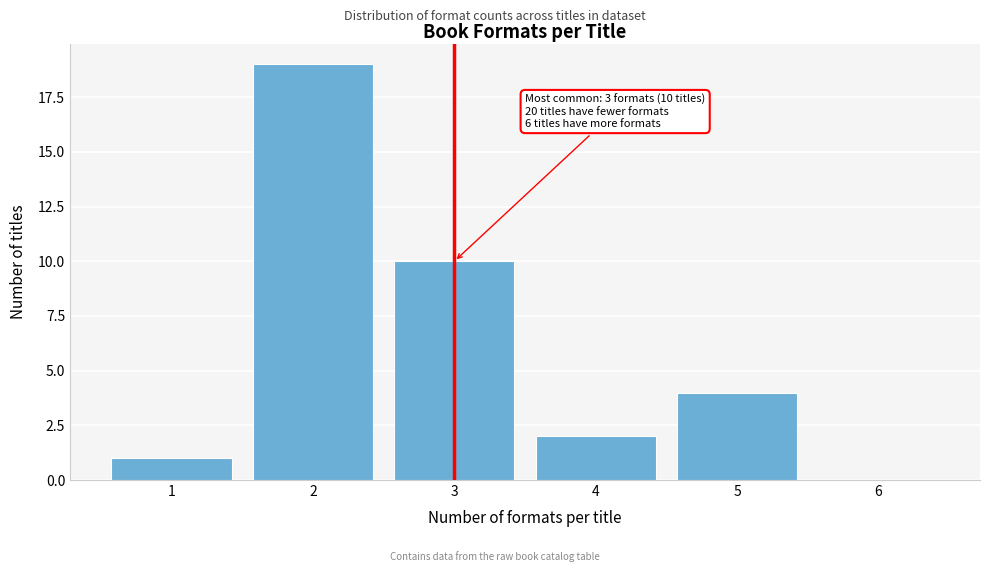

Which range on the x-axis has the tallest bar?

1.5 to 2.5